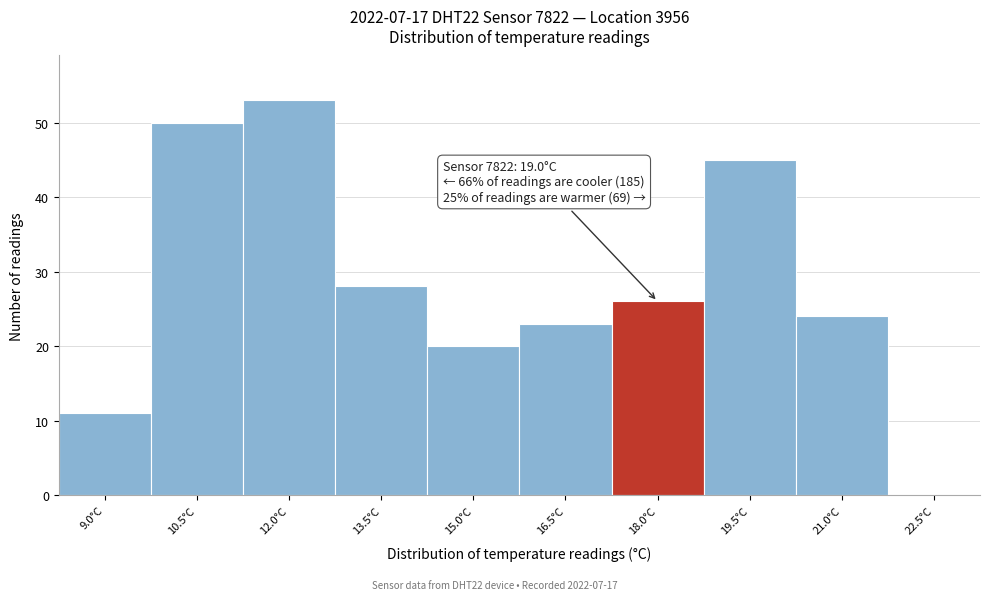

Reading left to right, transcribe all the data shown in this chart.

9.0°C=11	10.5°C=50	12.0°C=53	13.5°C=28	15.0°C=20	16.5°C=23	18.0°C=26	19.5°C=45	21.0°C=24	22.5°C=0